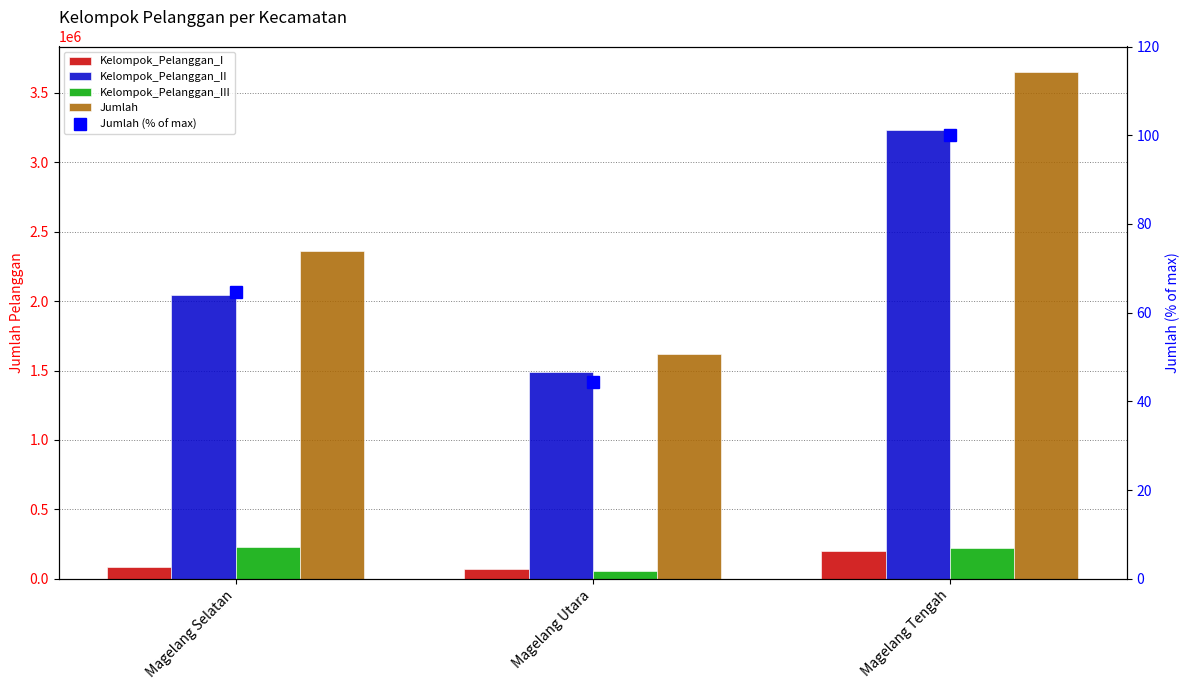

Which category has the lowest value in the Kelompok_Pelanggan_II series?

Magelang Utara